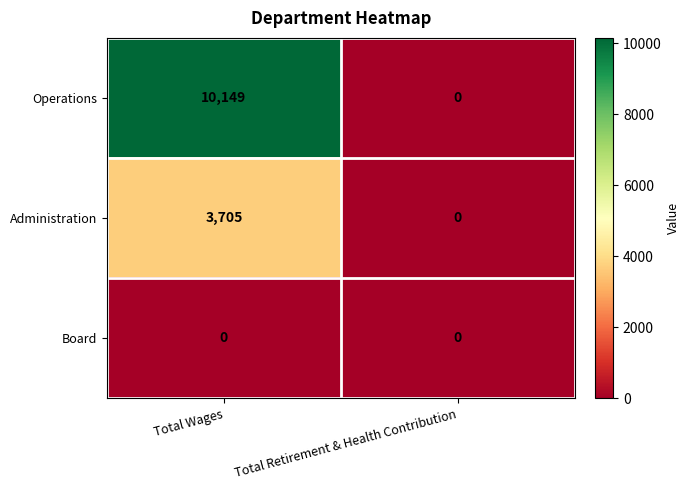

List the series in order of their peak value, highest first.

Operations, Administration, Board